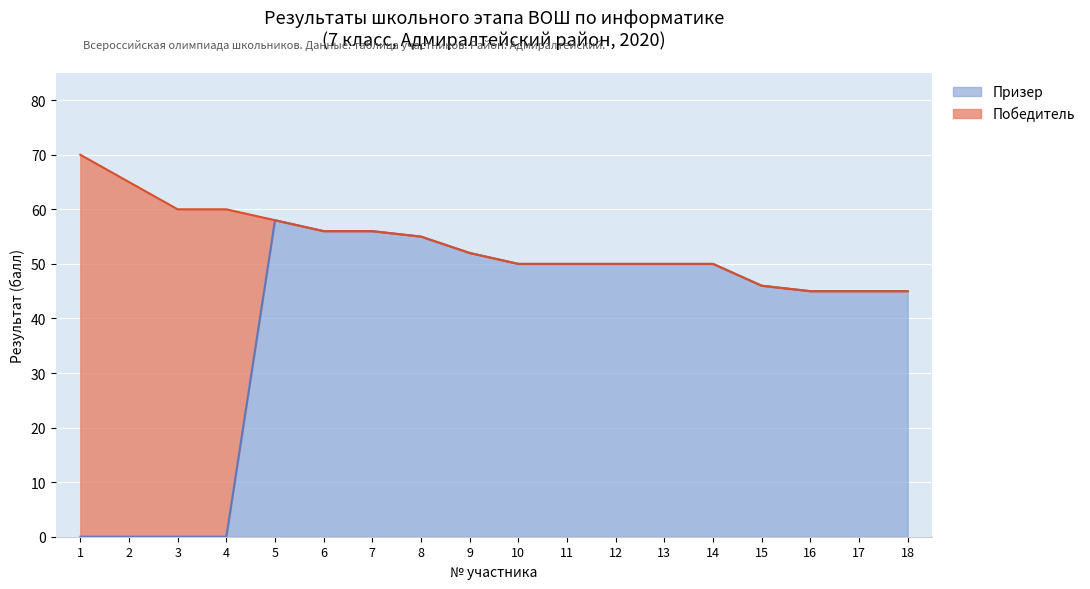

Which has a higher value, 15 or 11?

11